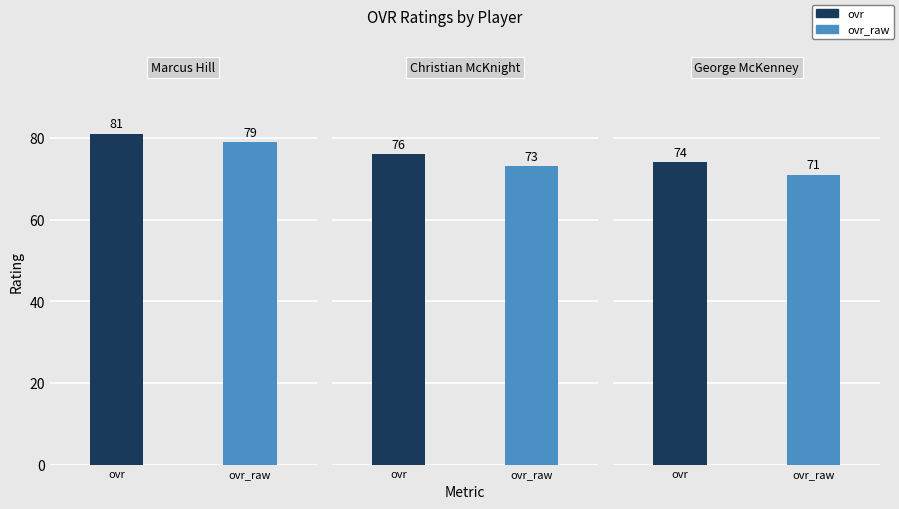

Which series changed the most between Christian and George?

ovr